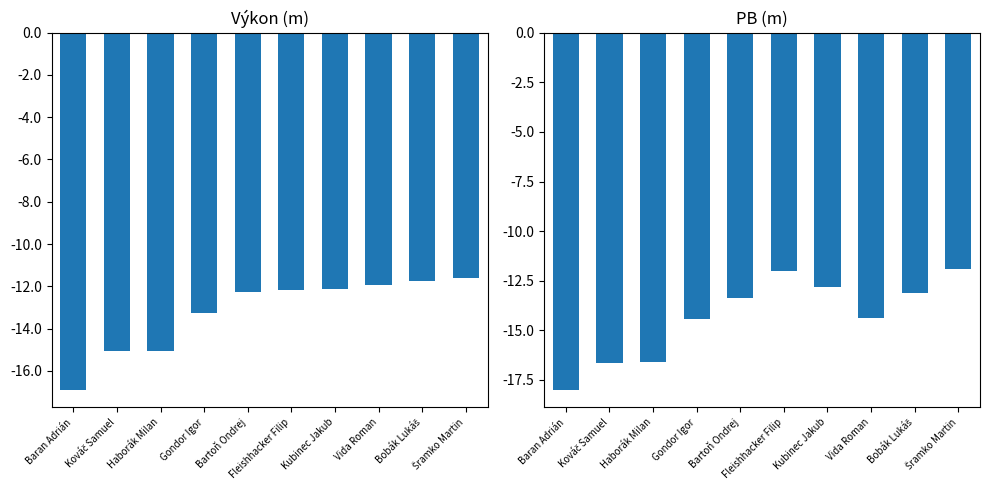

Reading left to right, what are all the values shown in this chart?

Výkon: Baran Adrián=-16.9	Kováč Samuel=-15.1	Haborák Milan=-15.0	Gondor Igor=-13.2	Bartoň Ondrej=-12.3	Fleishhacker Filip=-12.2	Kubinec Jakub=-12.1	Vida Roman=-11.9	Bobák Lukáš=-11.8	Šramko Martin=-11.6
PB: Baran Adrián=-18.0	Kováč Samuel=-16.6	Haborák Milan=-16.6	Gondor Igor=-14.4	Bartoň Ondrej=-13.3	Fleishhacker Filip=-12.0	Kubinec Jakub=-12.8	Vida Roman=-14.4	Bobák Lukáš=-13.1	Šramko Martin=-11.9